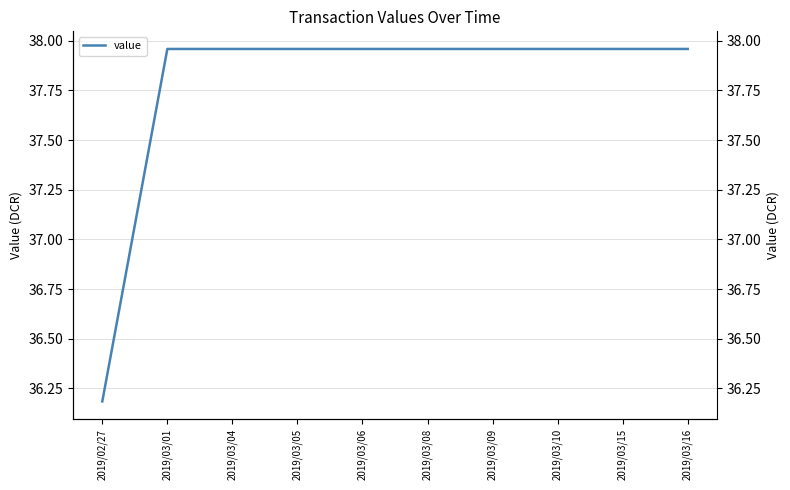

The chart shows a value of 57.8 at 2019/02/27. True or false?

False